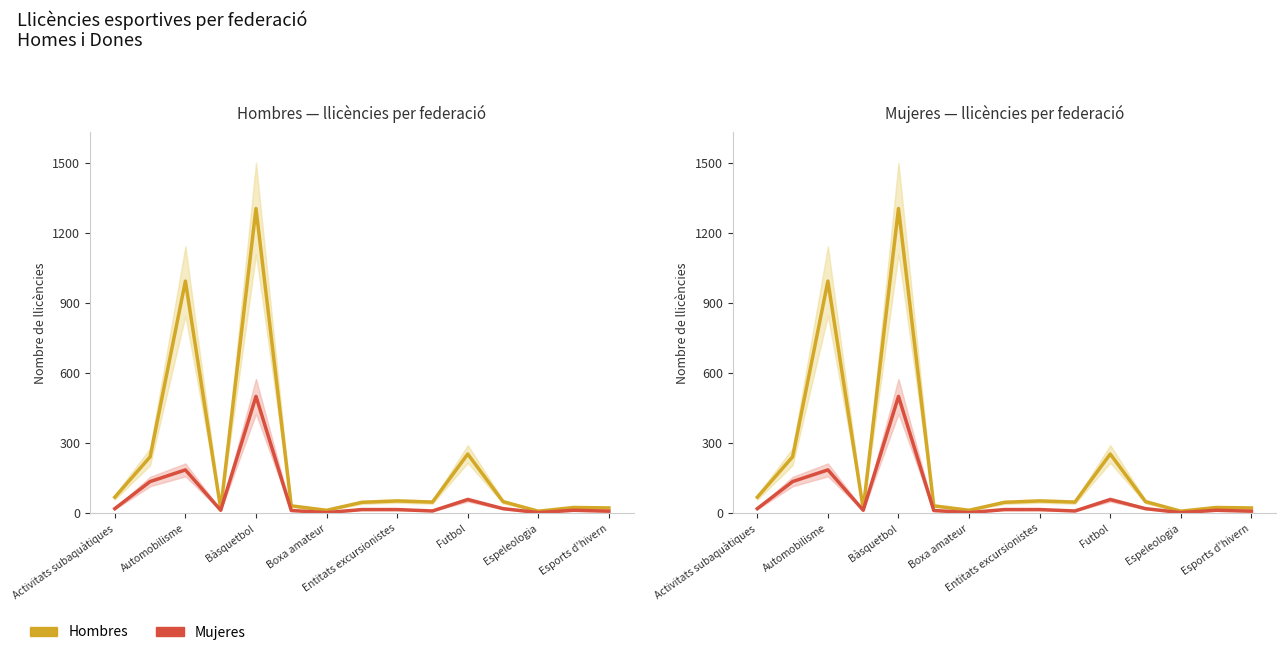

Between 13 and 8, which is larger?

8